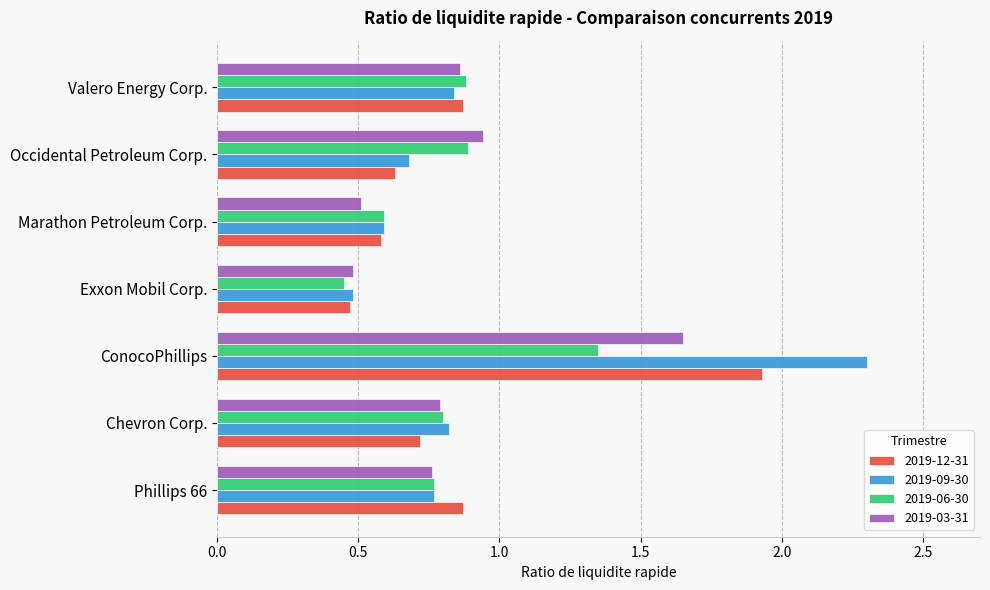

Which series has the widest spread of values?

2019-09-30